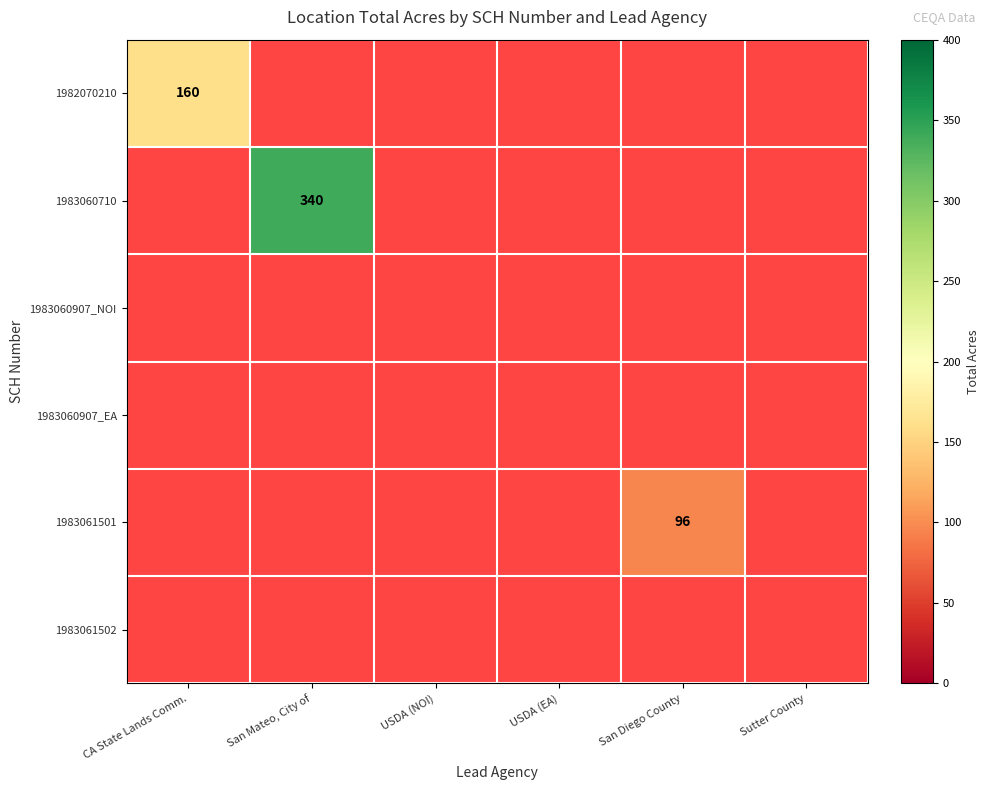

The 1982070210 series shows 160 at CA State Lands Comm.. True or false?

True